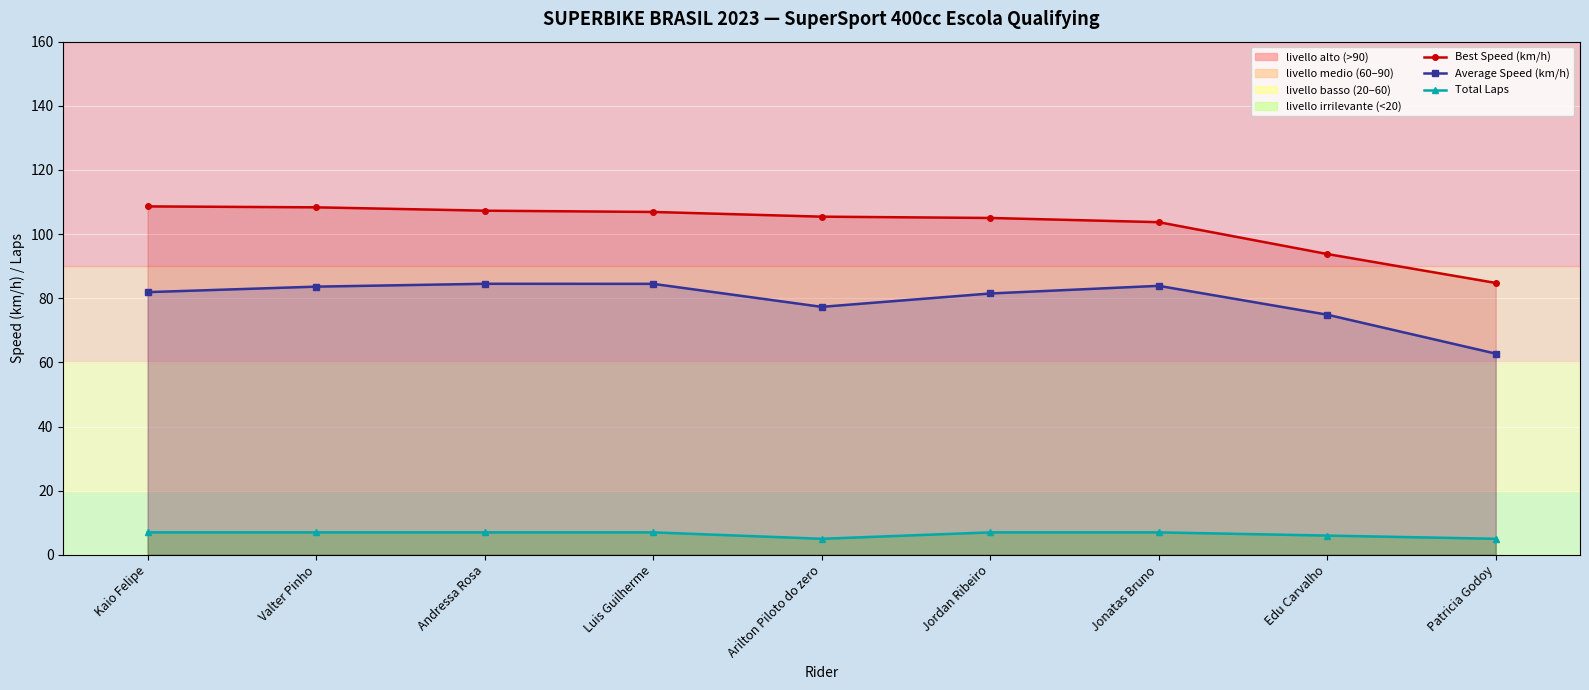

Which category has the lowest value in the Average Speed (km/h) series?

Patricia Godoy